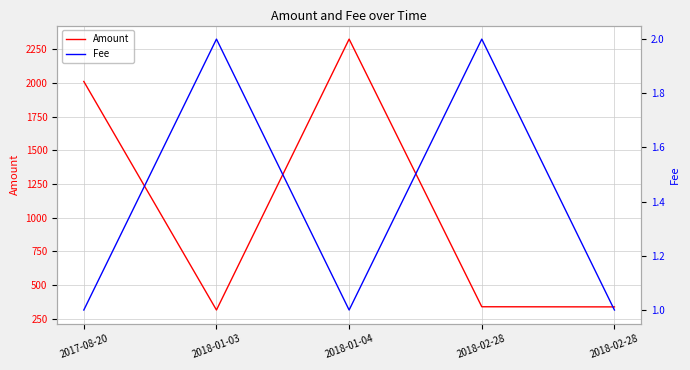

How many values in the Amount series are below 339?

2